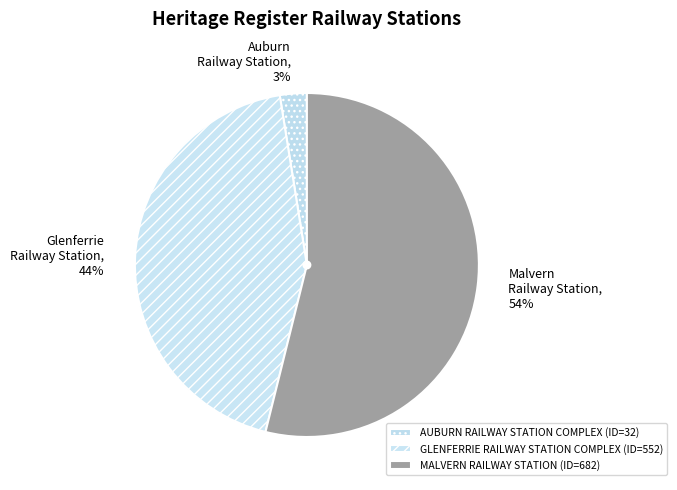

How much of the chart is everything except MALVERN RAILWAY STATION?

46.1%